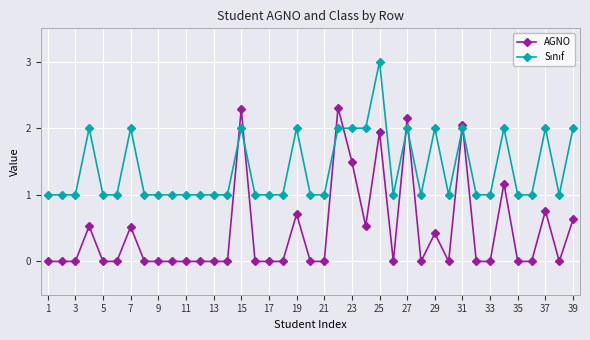

What is the average value of the AGNO series?

0.4